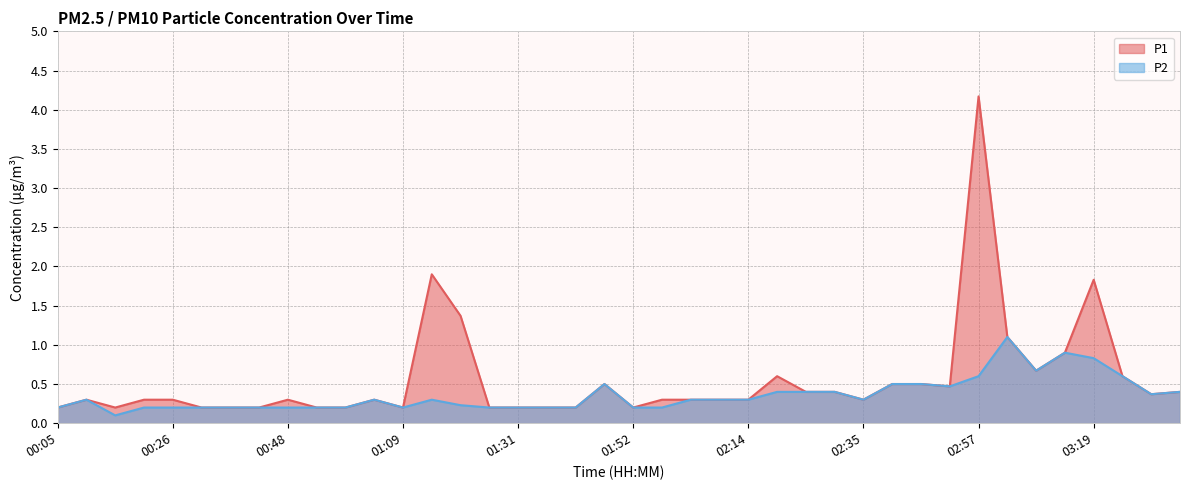

Where is the first local maximum for P1?

00:10